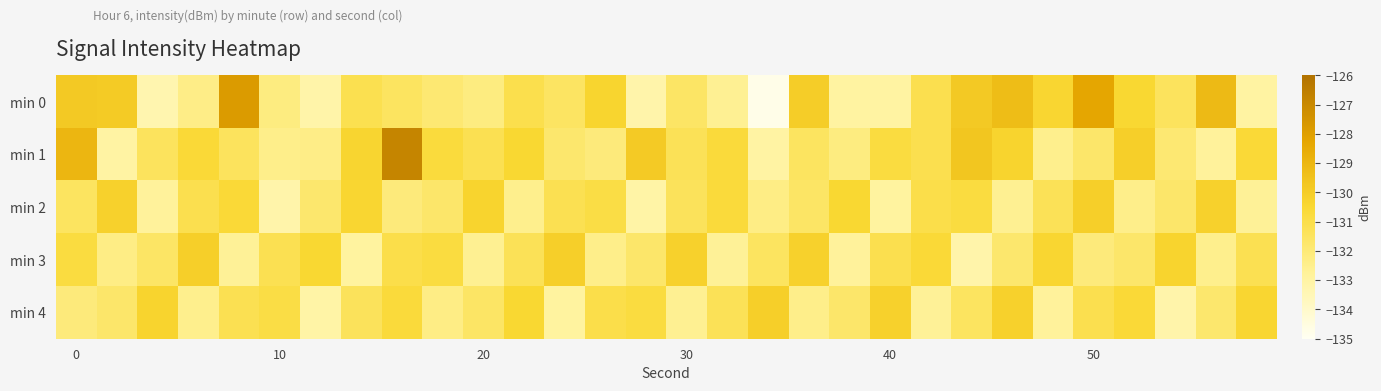

List the series in order of their peak value, highest first.

min 1, min 0, min 2, min 3, min 4